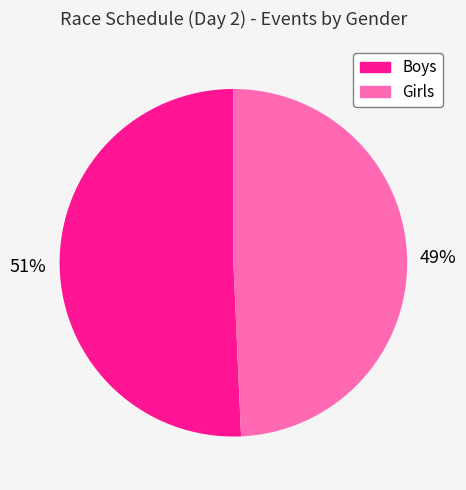

Which has a higher value, Girls or Boys?

Boys